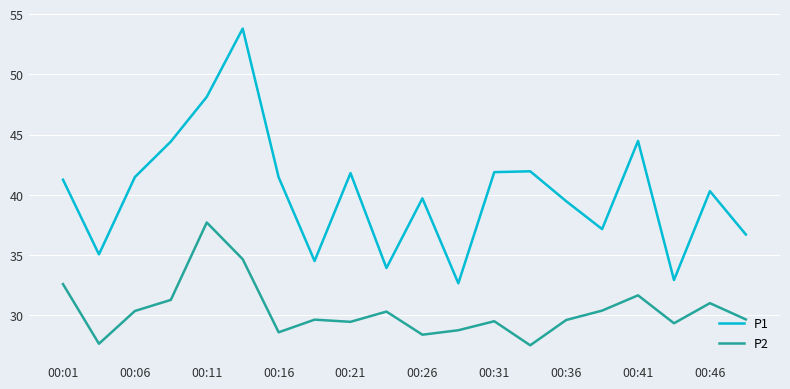

How many interior local peaks does the P1 series have?

6